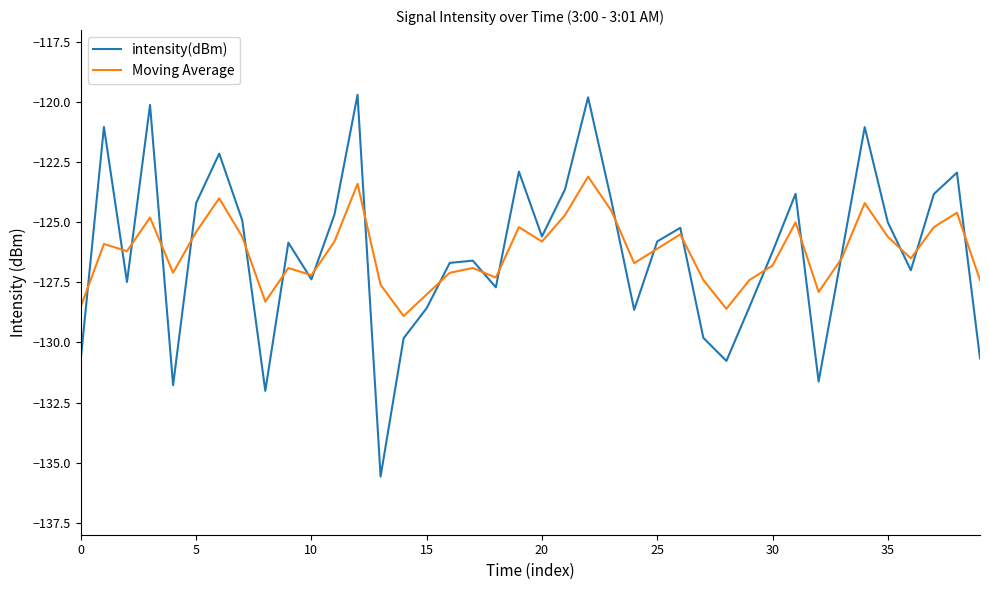

What is the lowest value of the intensity(dBm) series?

-135.6